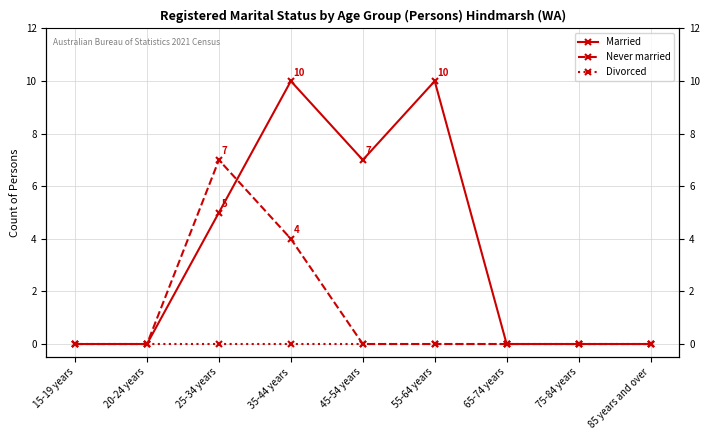

True or false: Married and Divorced cross at least once.

False